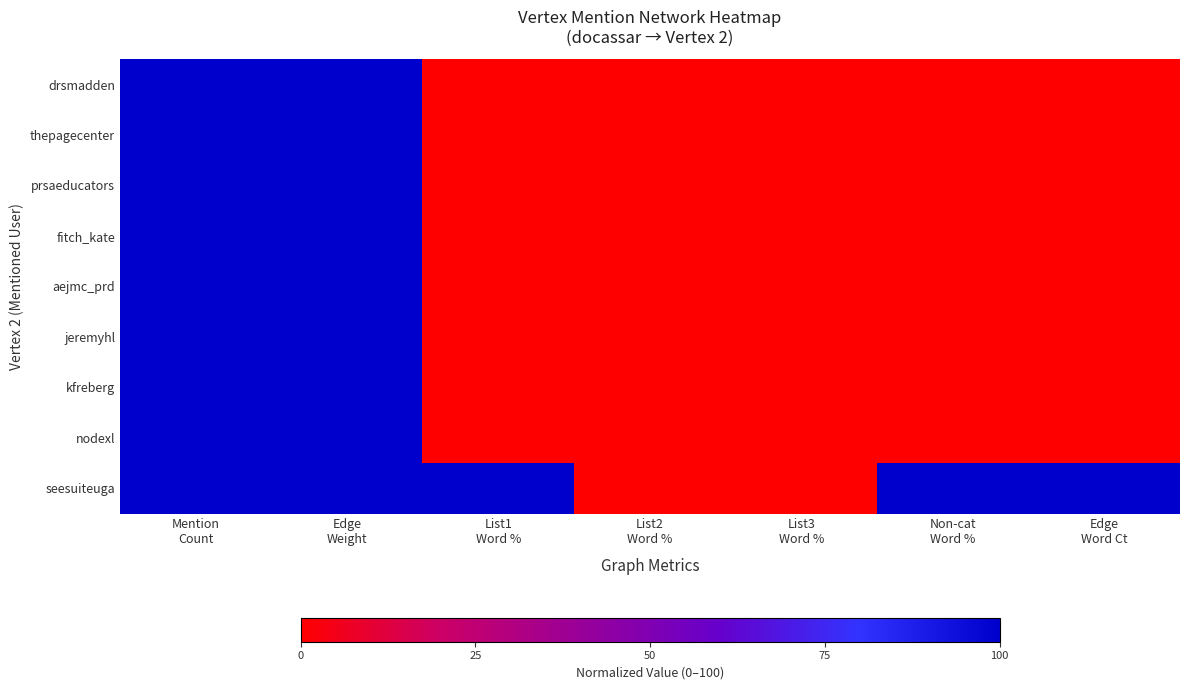

At which category does the chart reach its peak across all series?

Mention
Count